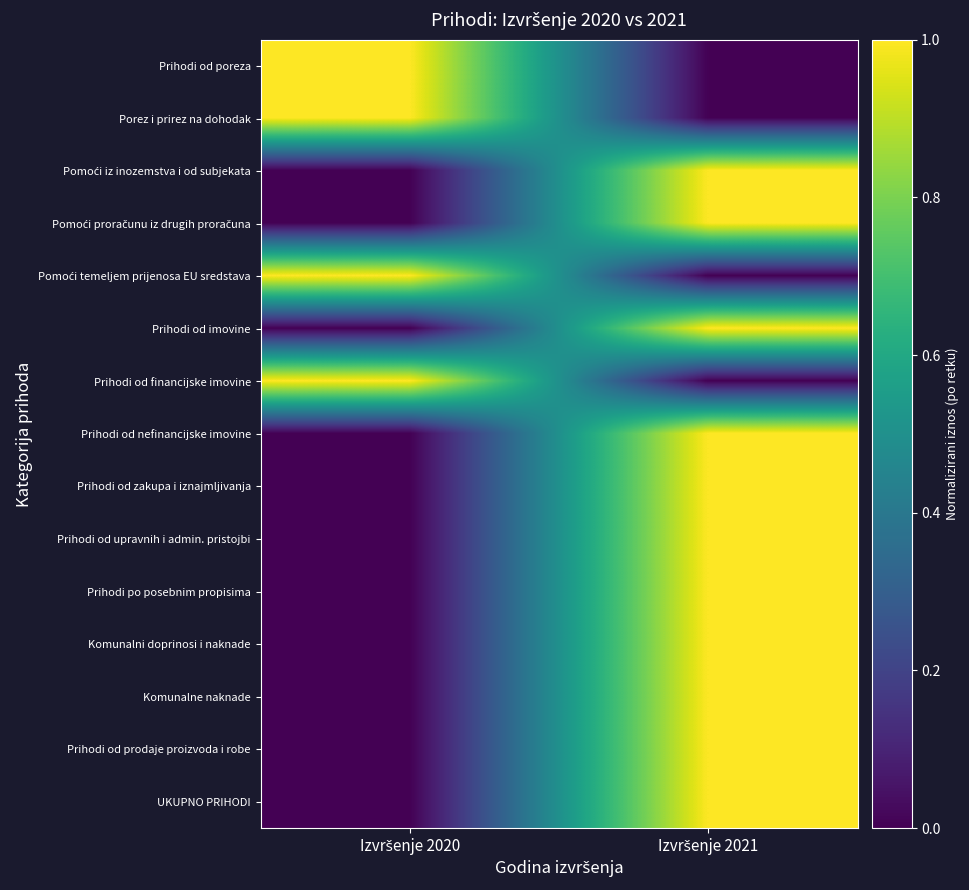

What is the spread (max minus min) of values at Izvršenje 2020?

1